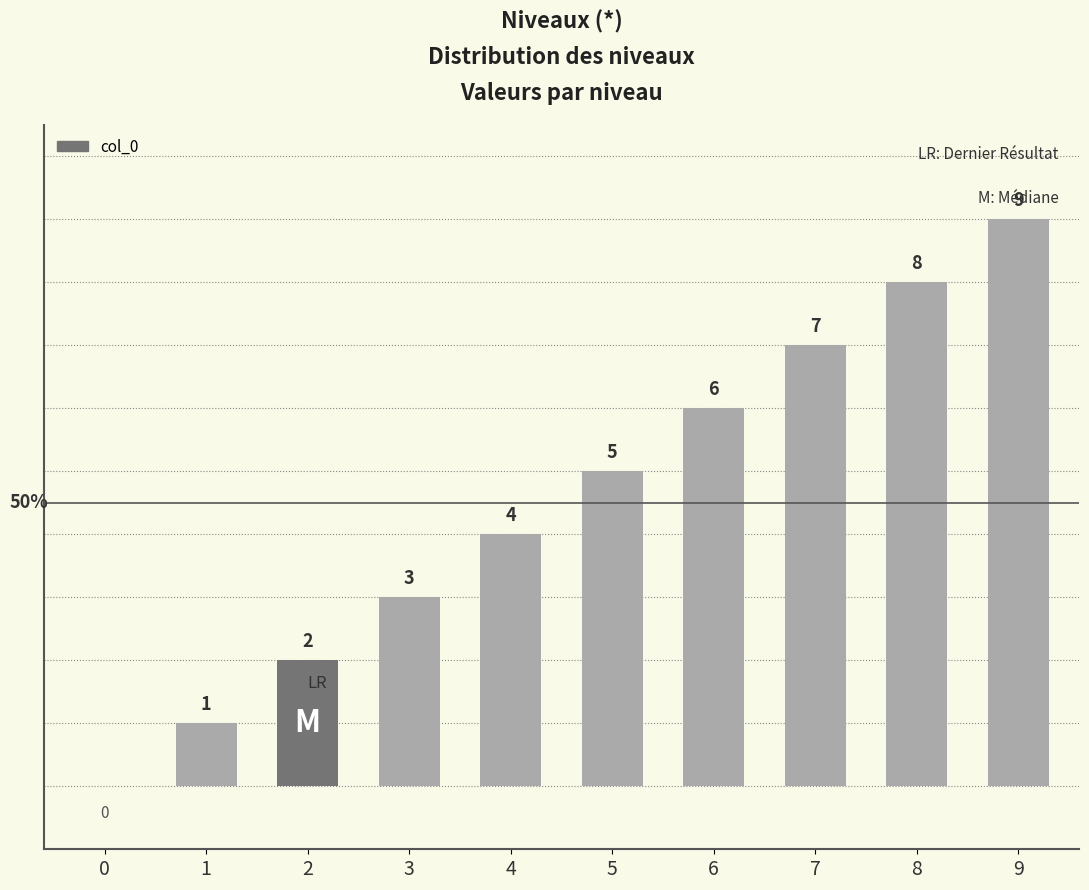

Between 8 and 7, which is larger?

8